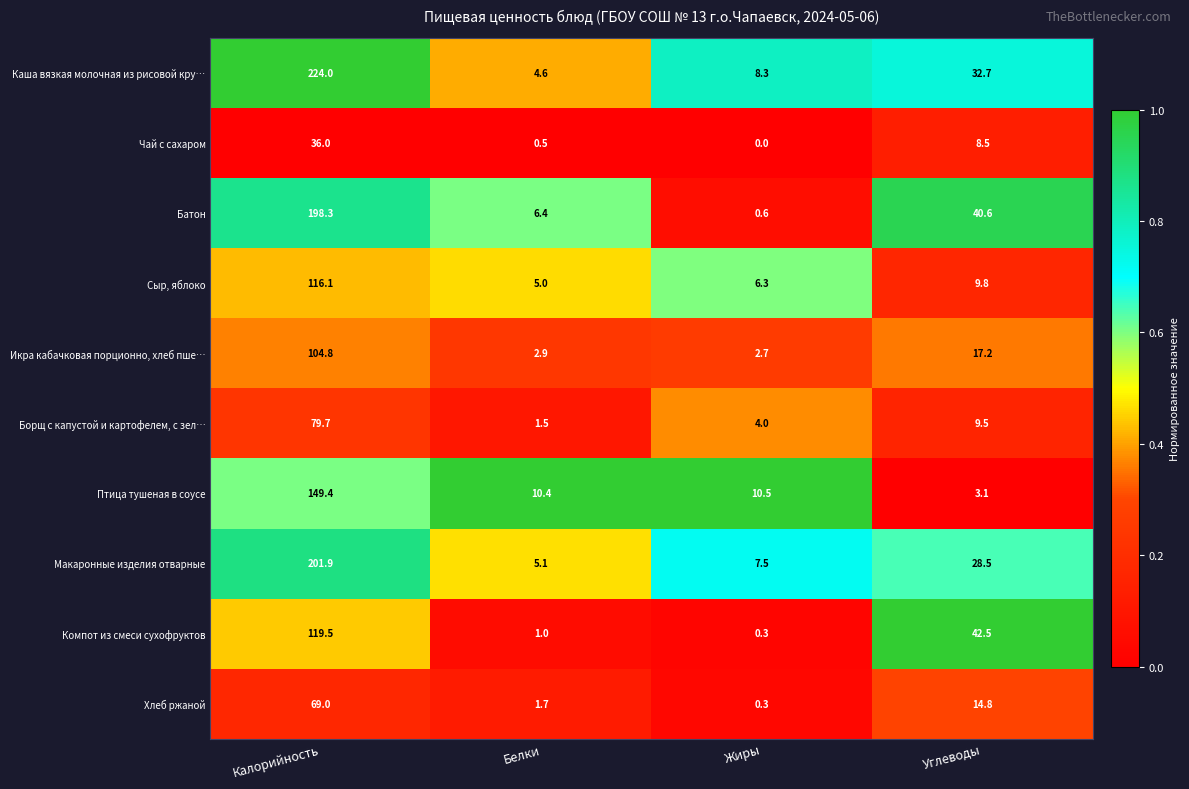

Between Жиры and Углеводы, which series saw the biggest shift?

Компот из смеси сухофруктов